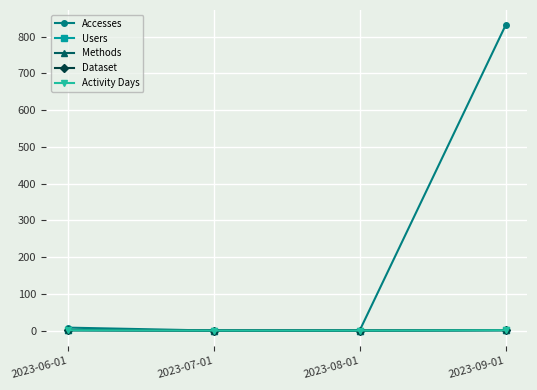

True or false: Activity Days and Dataset intersect in this chart.

False